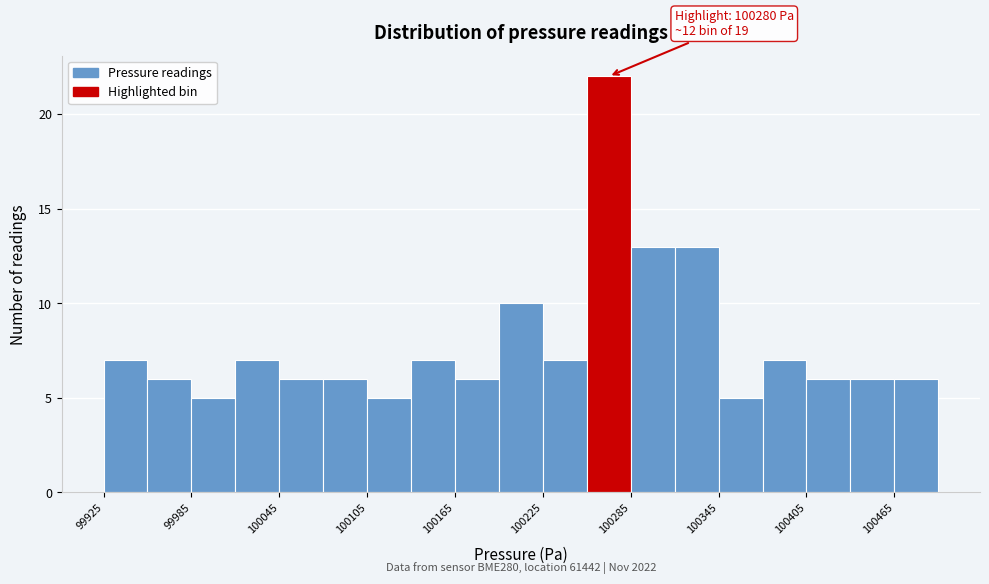

Around what value on the x-axis is the tallest bar? Give the approximate position of its centre, as read against the axis.

100270